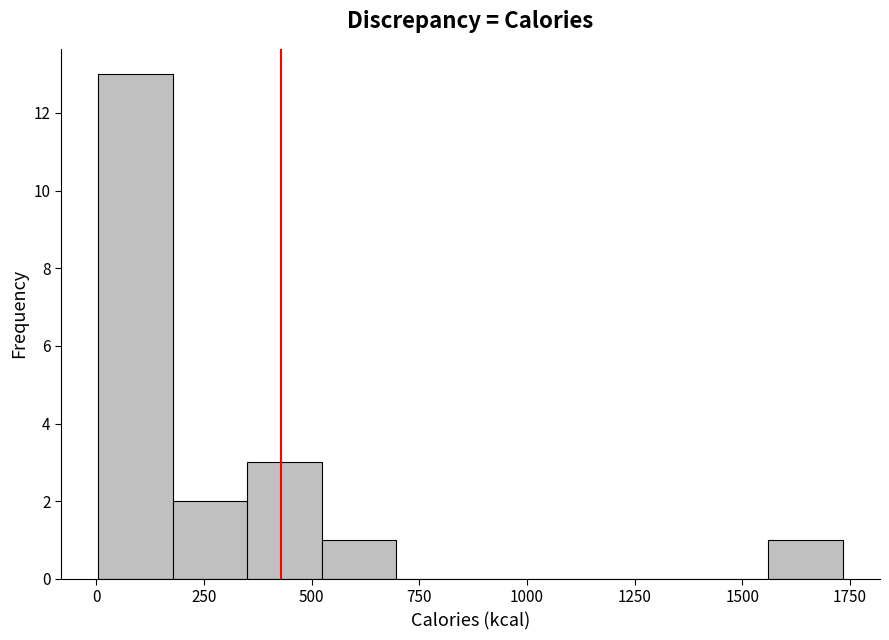

Read against the x-axis, roughly where is the centre of the tallest bar?

100